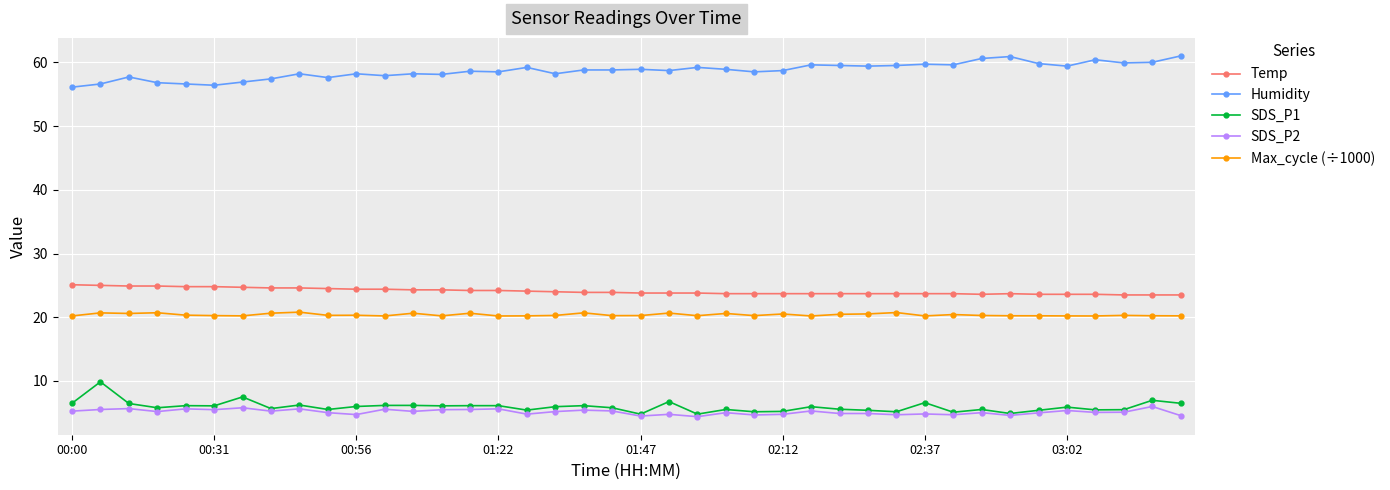

What is the minimum value for Max_cycle (÷1000)?

20.2